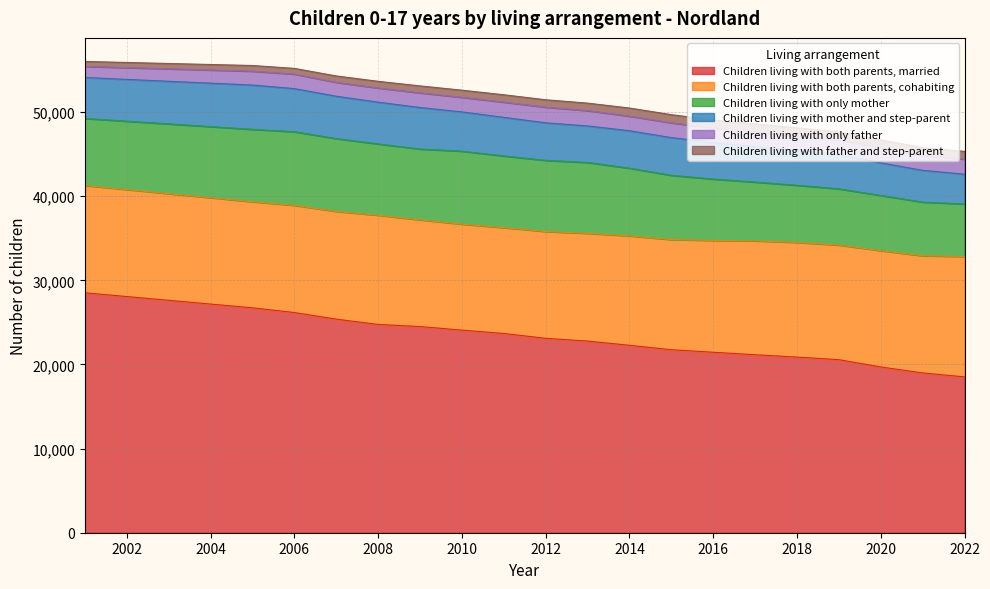

What is the highest value of the Children living with both parents, married series?

28516